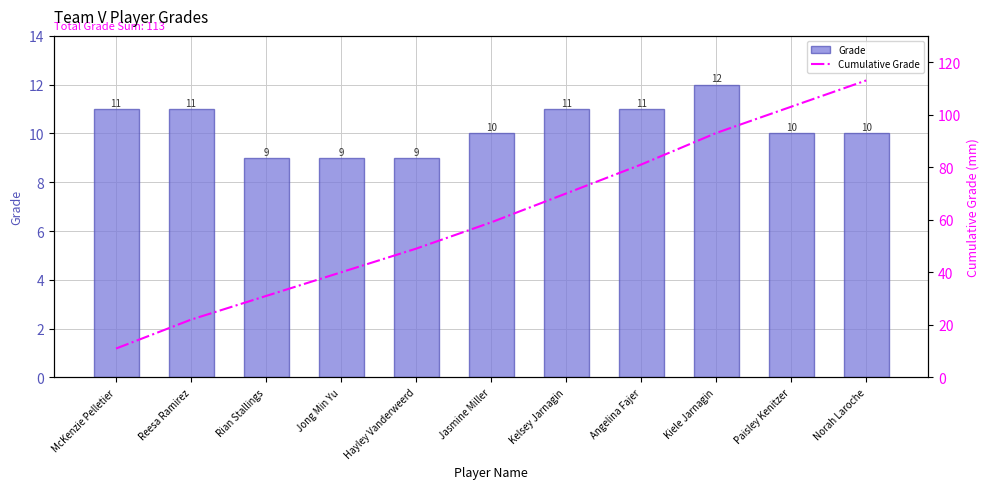

What are all the series names shown in the legend?

Grade, Cumulative Grade